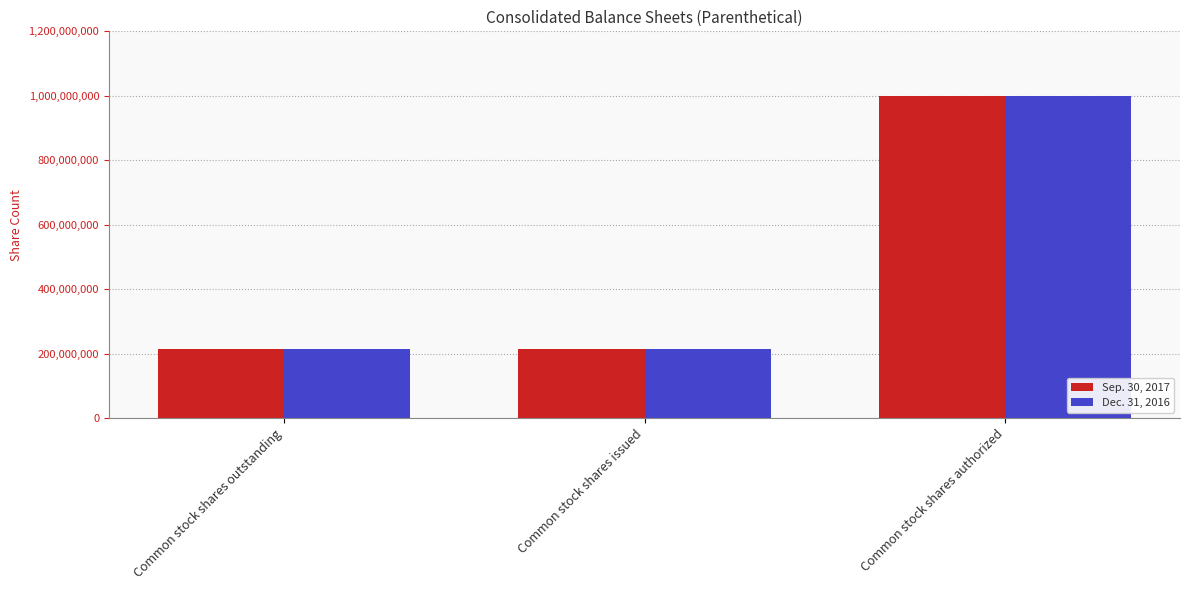

At how many categories does at least one series exceed 776504712?

1